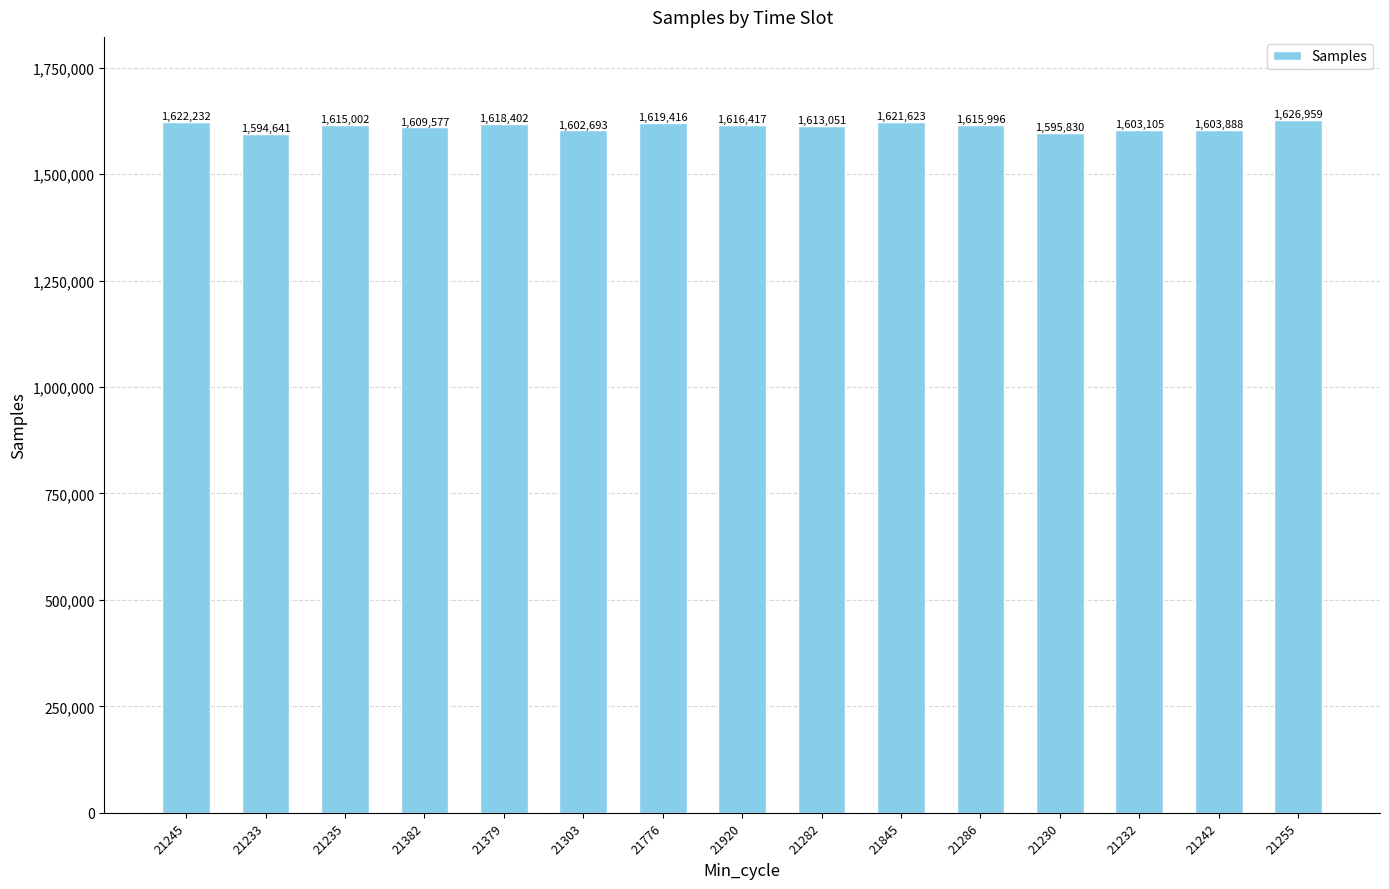

Rank the categories by value from highest to lowest.

21255, 21245, 21845, 21776, 21379, 21920, 21286, 21235, 21282, 21382, 21242, 21232, 21303, 21230, 21233